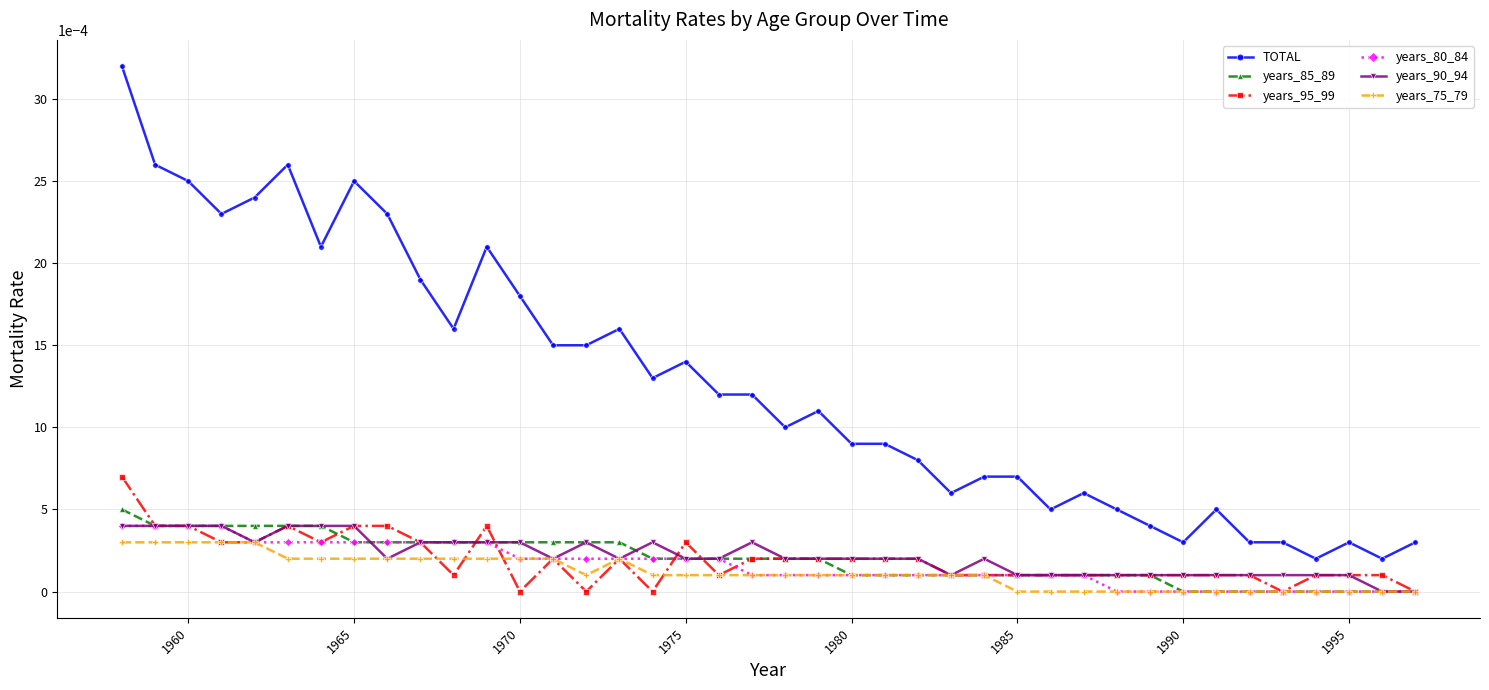

At how many categories does at least one series exceed 0?

40